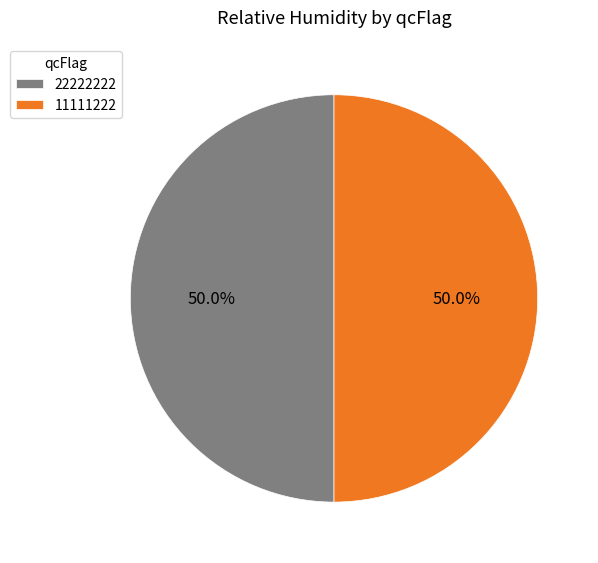

To the nearest percent, what portion does 22222222 represent?

50%